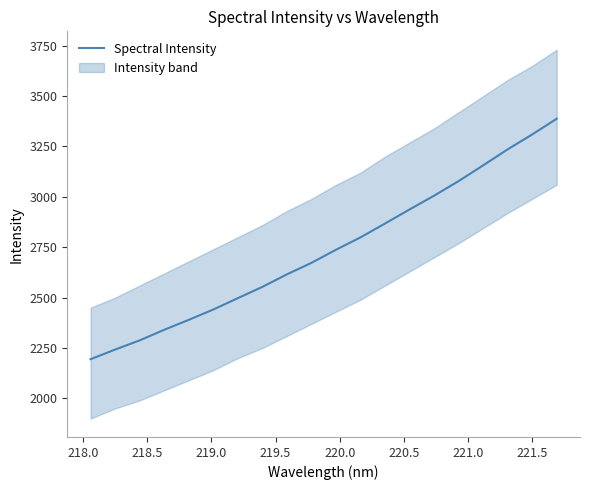

What is the minimum value for Spectral Intensity?

2194.3